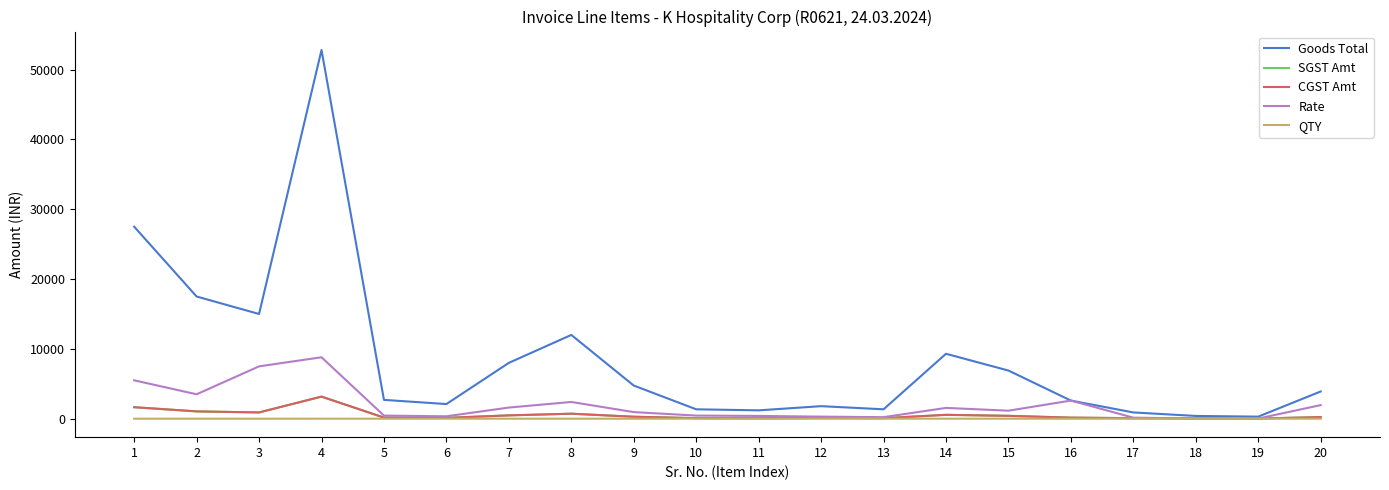

Does the chart have visible grid lines?

No